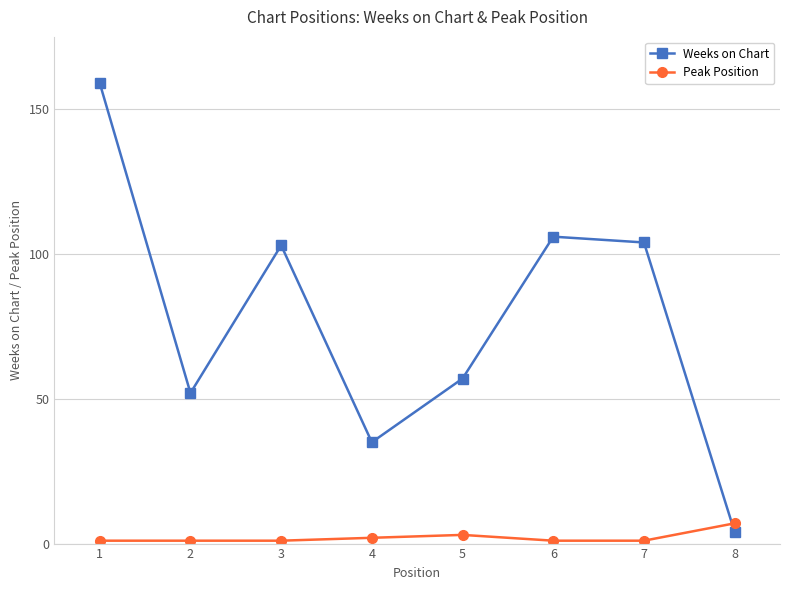

What are all the series names shown in the legend?

Weeks on Chart, Peak Position